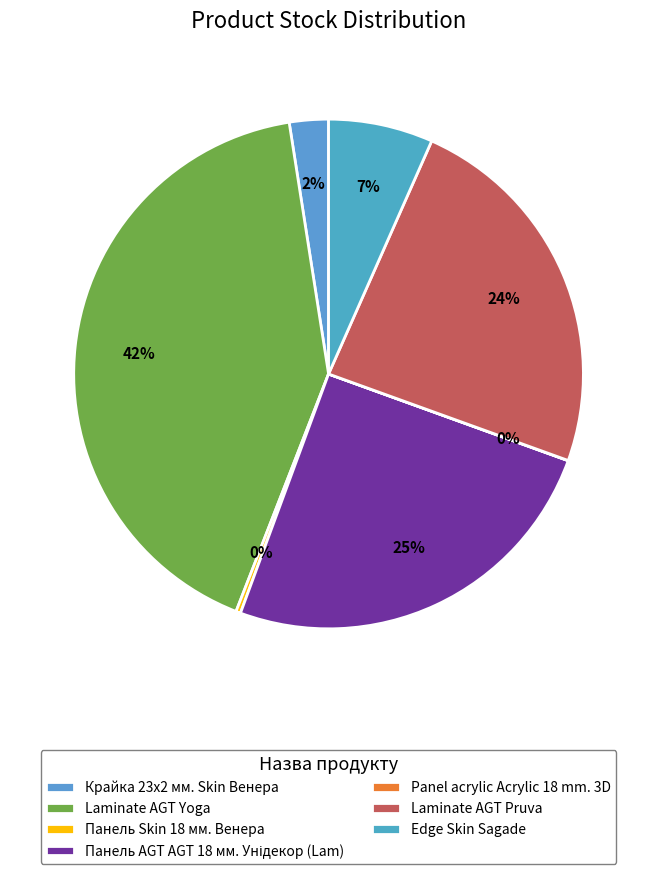

Is there a majority slice in this chart?

No